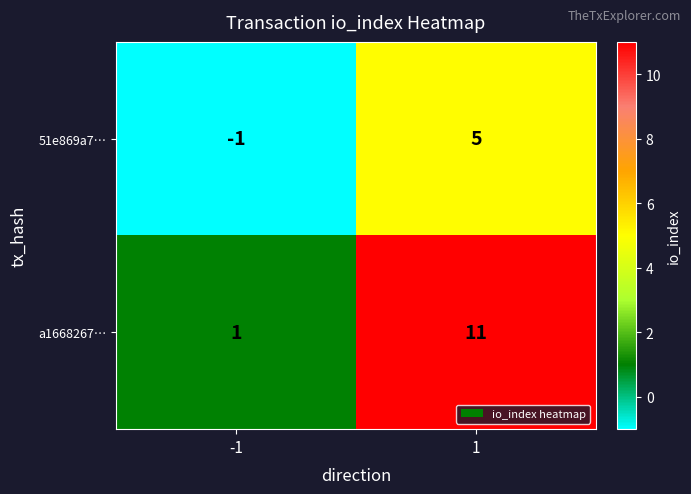

What value does the 51e869a7… series have at 1?

5